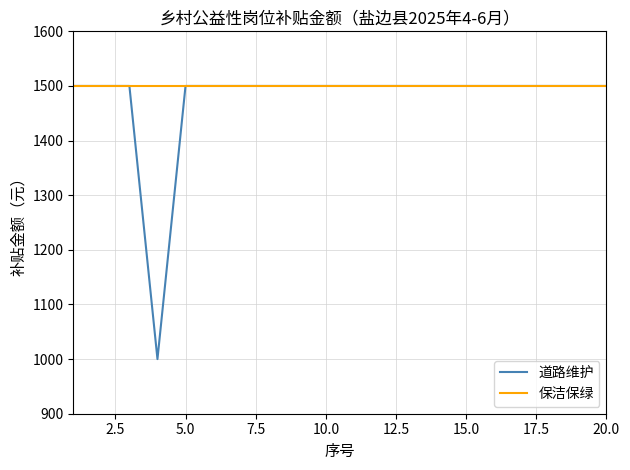

What is the highest value of the 道路维护 series?

1500